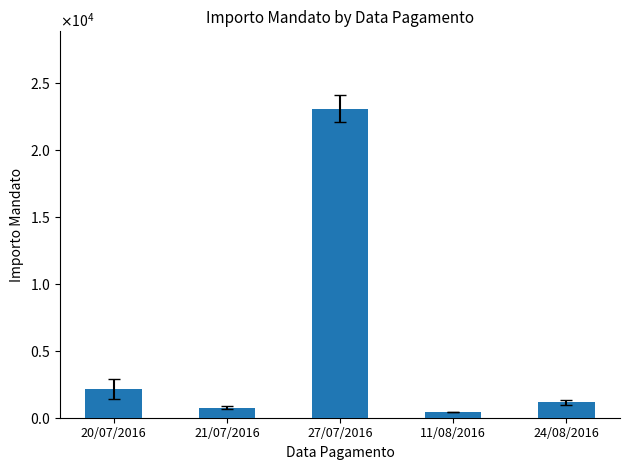

Rank the categories by value from highest to lowest.

27/07/2016, 20/07/2016, 24/08/2016, 21/07/2016, 11/08/2016